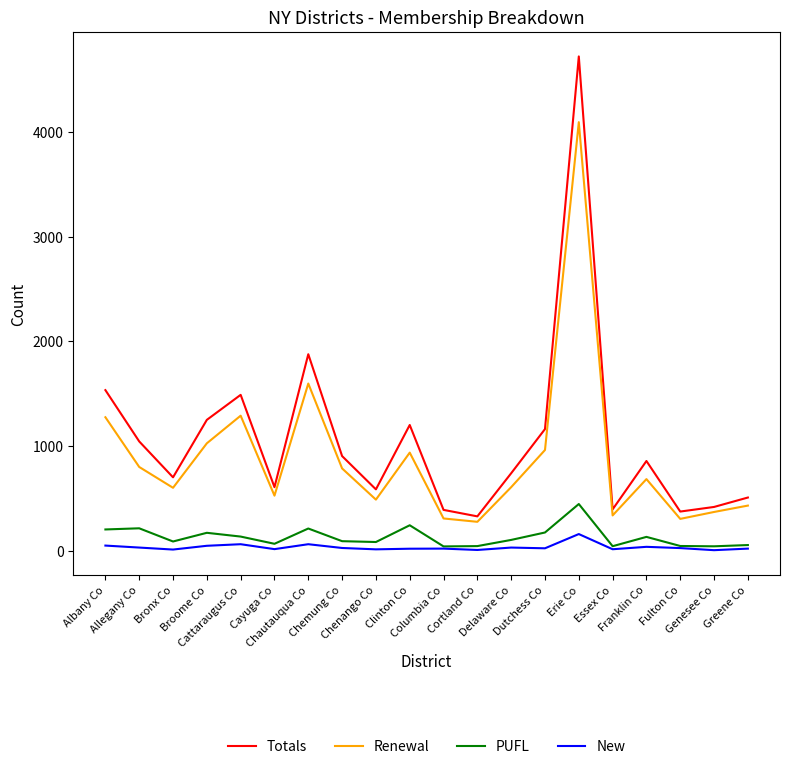

True or false: Renewal and New cross at least once.

False